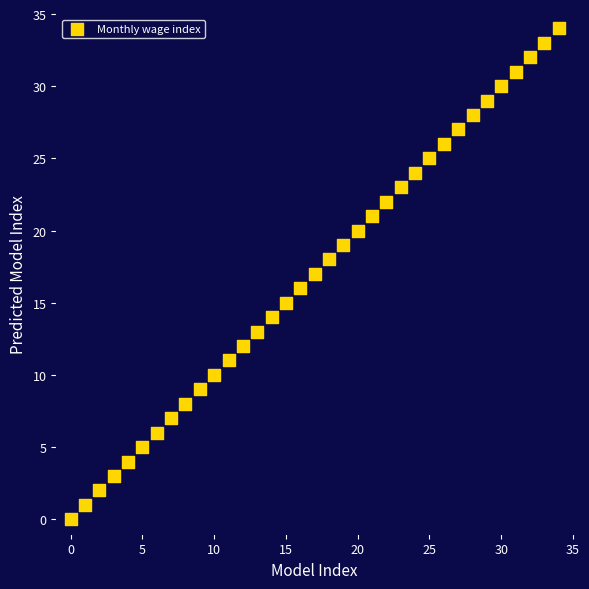

What is the range of Y values (max minus min)?

34